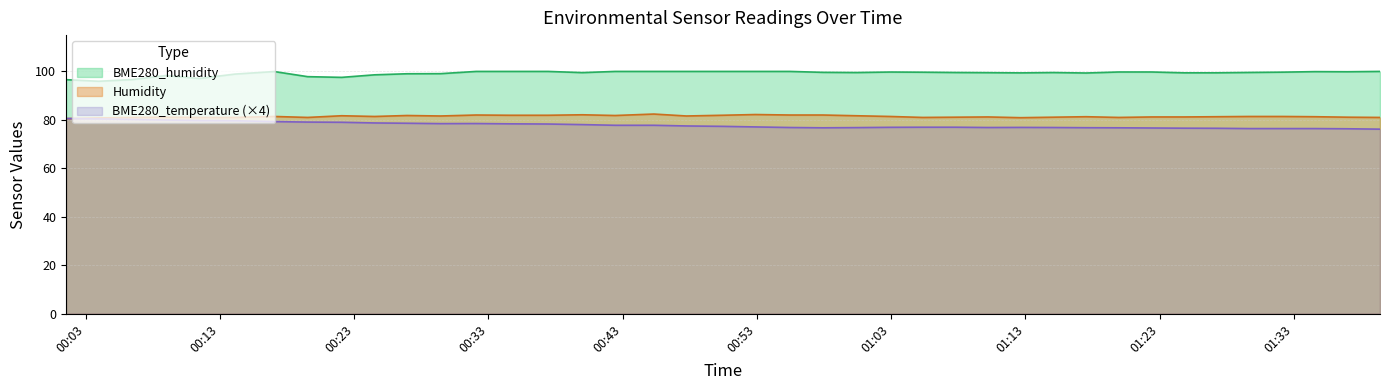

True or false: BME280_humidity has a value of 151.7 at 2022/06/24 00:11:27.

False